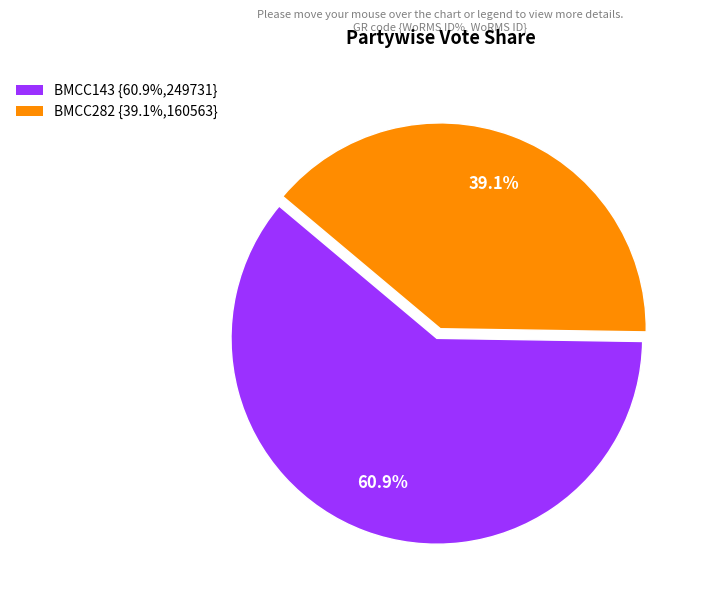

Rank the categories by value from highest to lowest.

BMCC143, BMCC282